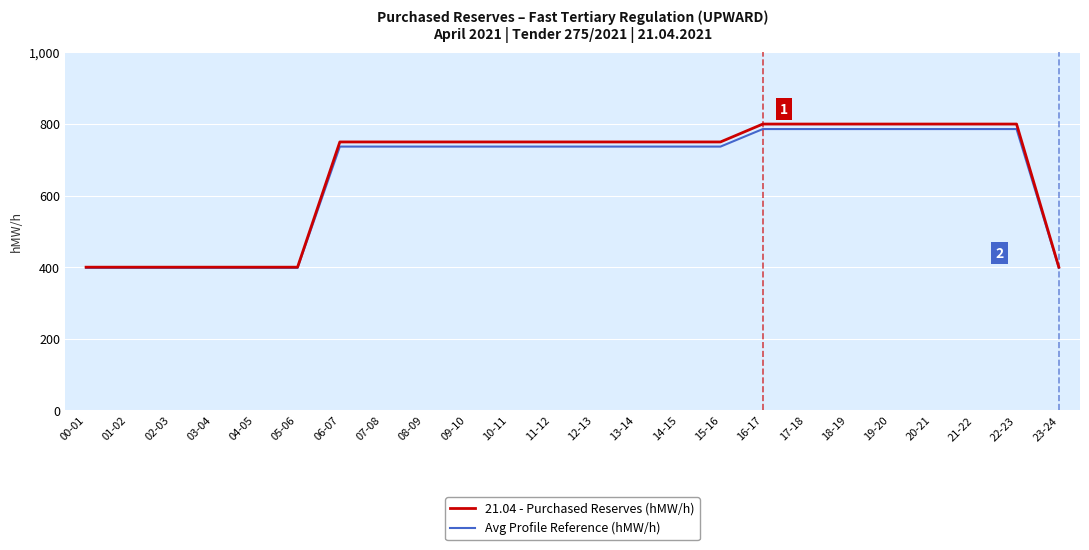

What is the highest value of the Avg Profile Reference (hMW/h) series?

786